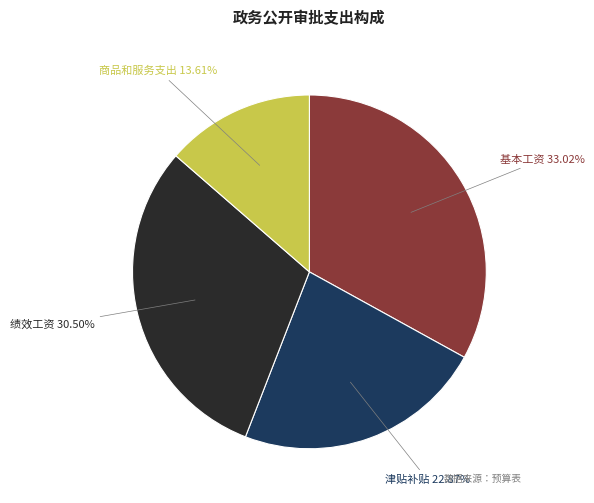

Does any single category account for the majority?

No